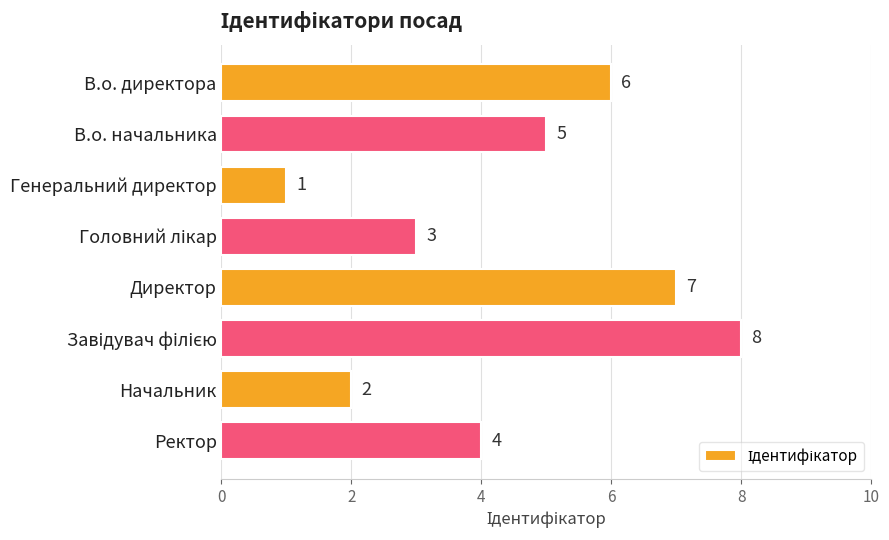

Reading bottom to top, what are all the values shown in this chart?

4	2	8	7	3	1	5	6